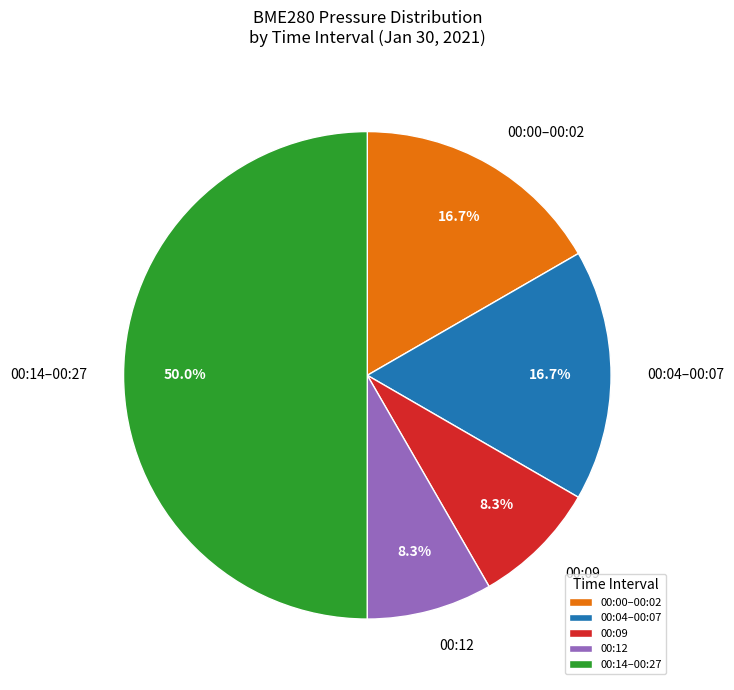

Approximately how many times larger is the value at 00:14–00:27 compared to 00:04–00:07?

3.0